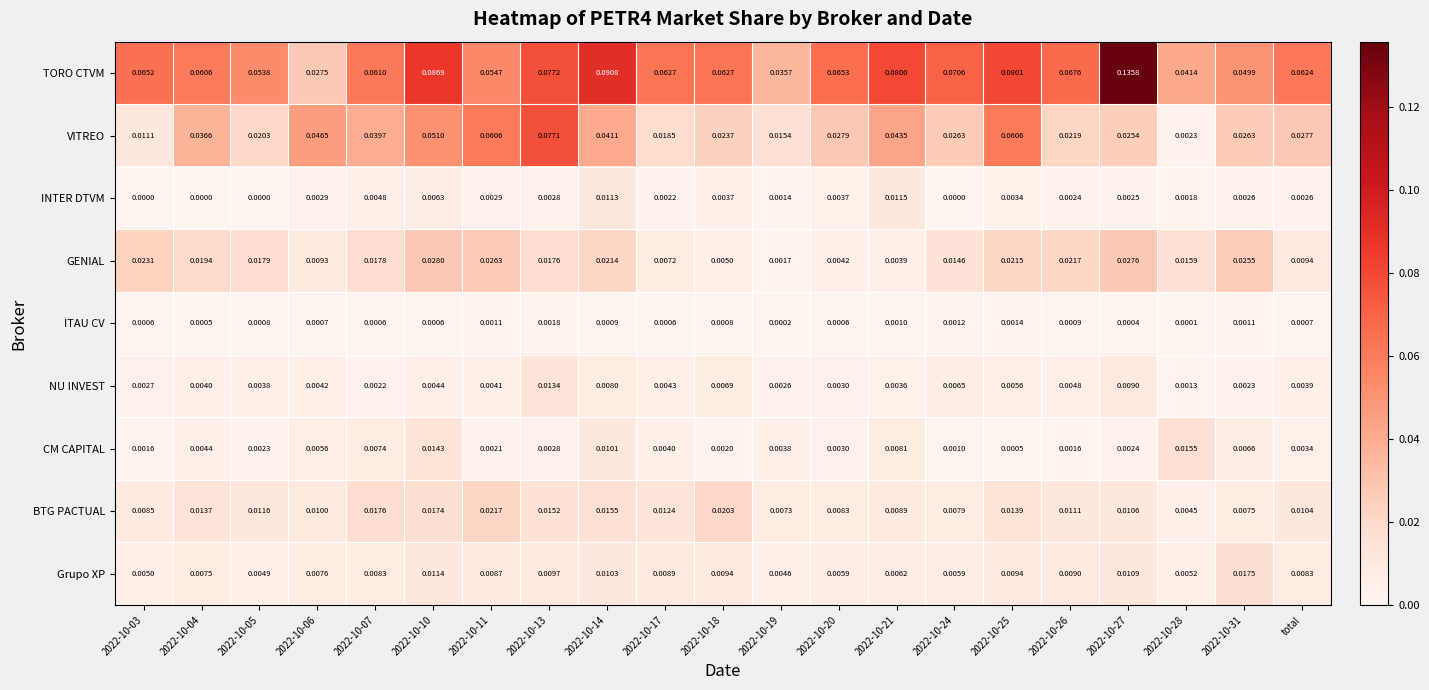

Which label corresponds to the largest value in the chart?

2022-10-27